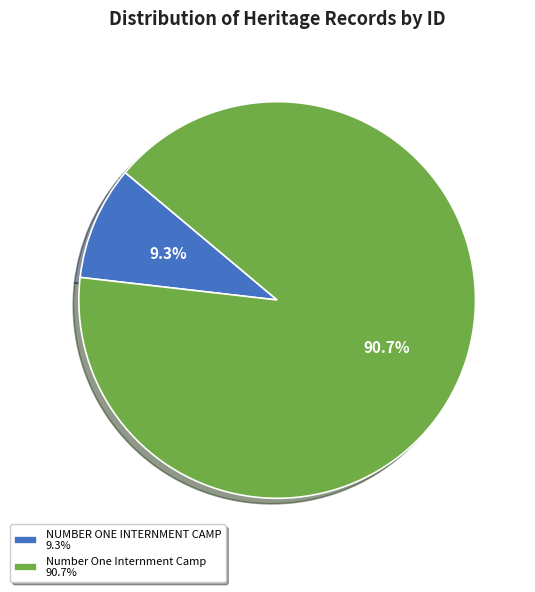

Count the number of slices in the pie.

2